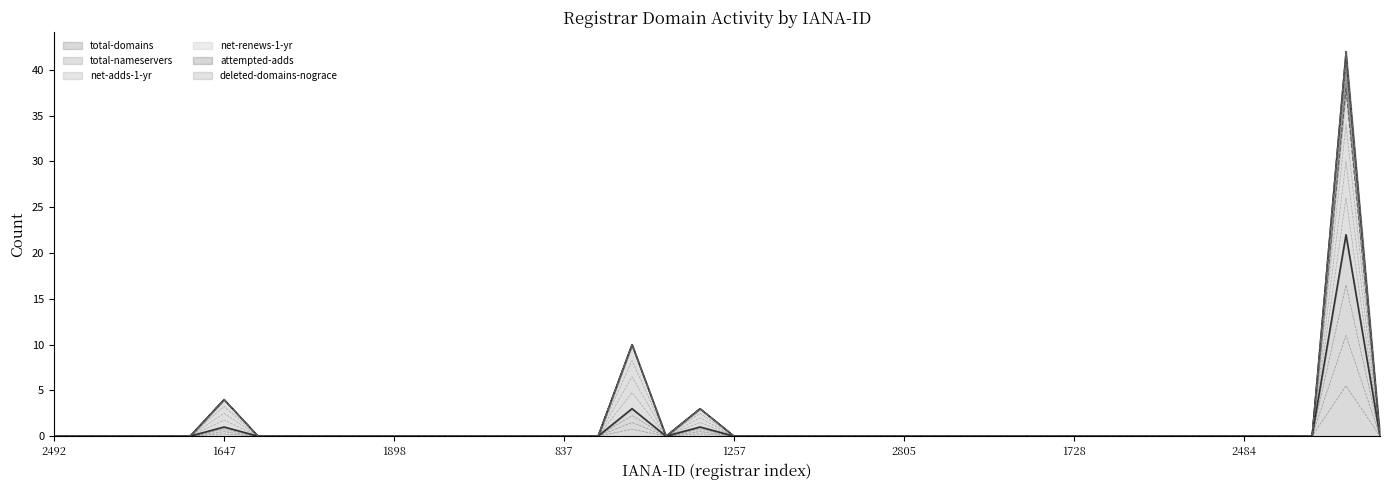

True or false: attempted-adds and total-nameservers intersect in this chart.

False